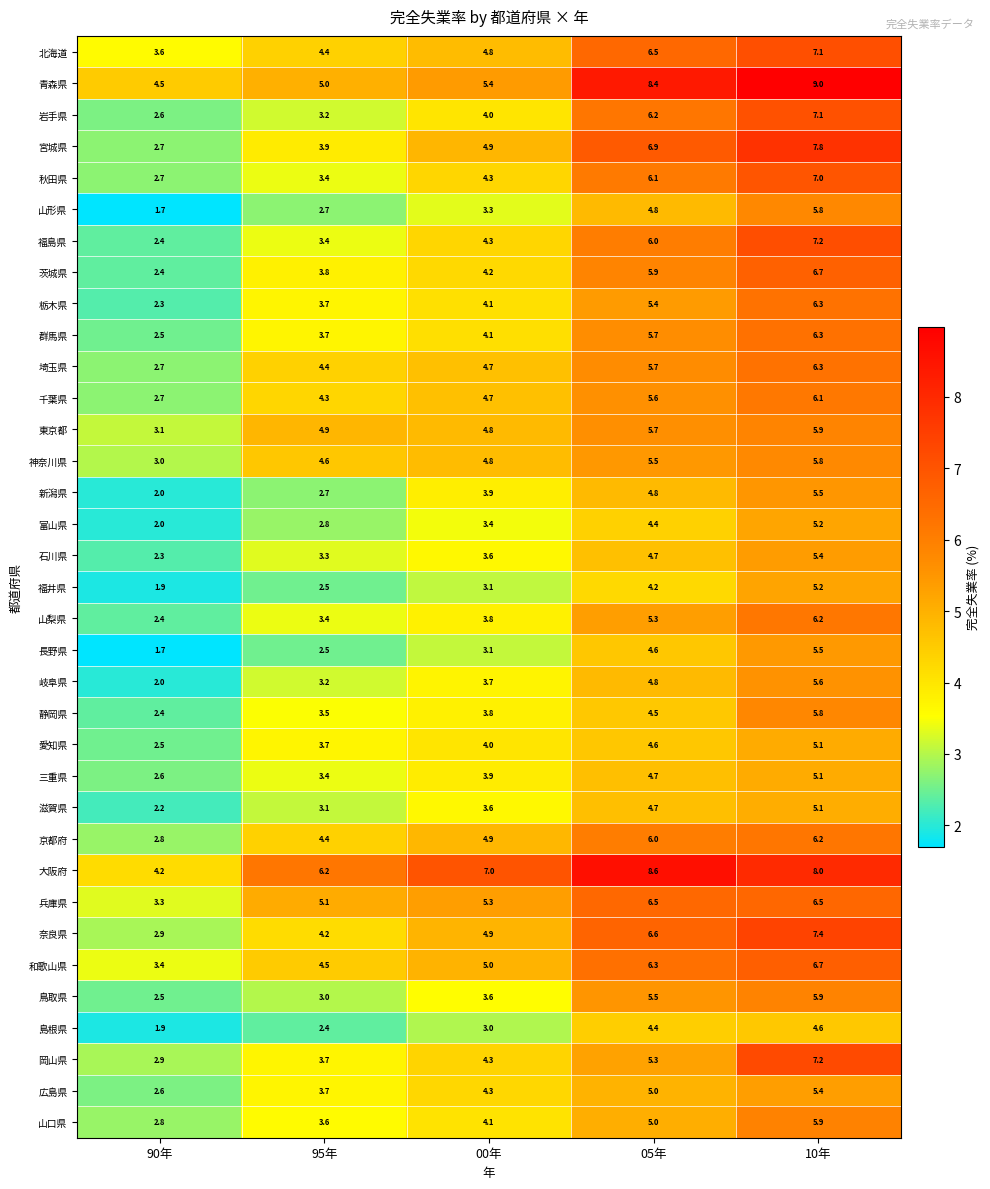

What is the total value across all series at 10年?

217.9